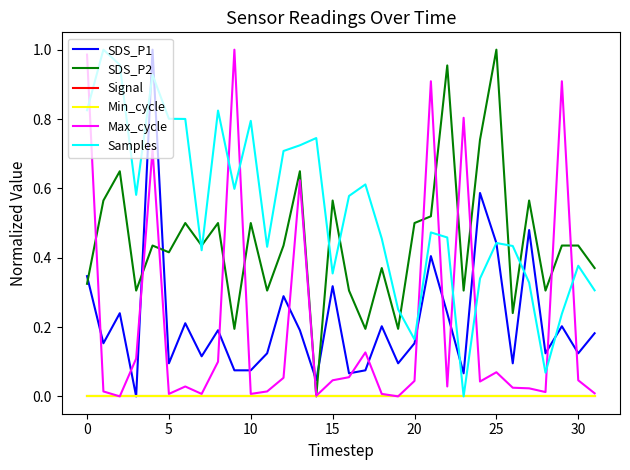

Does the chart display data point markers on the line(s)?

No